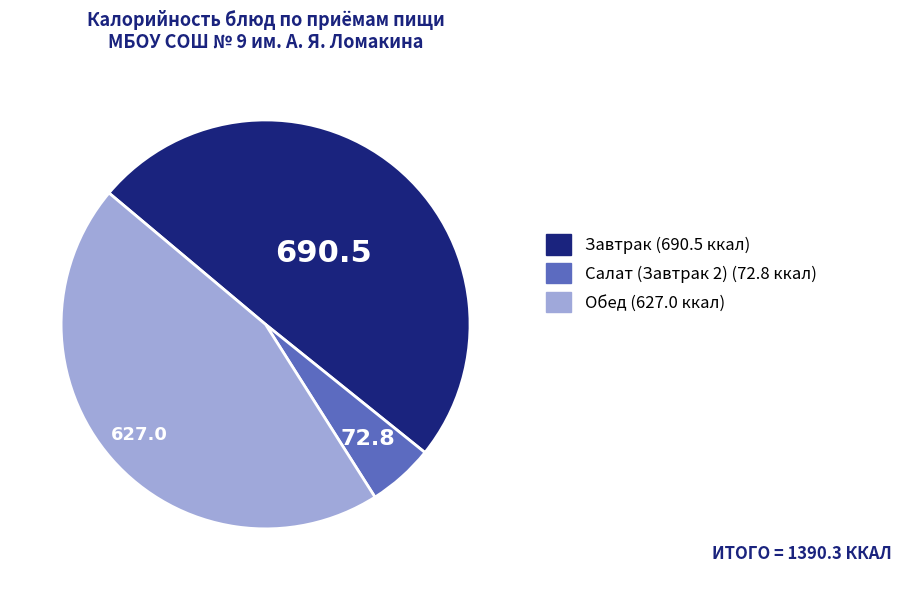

Is there a majority slice in this chart?

No